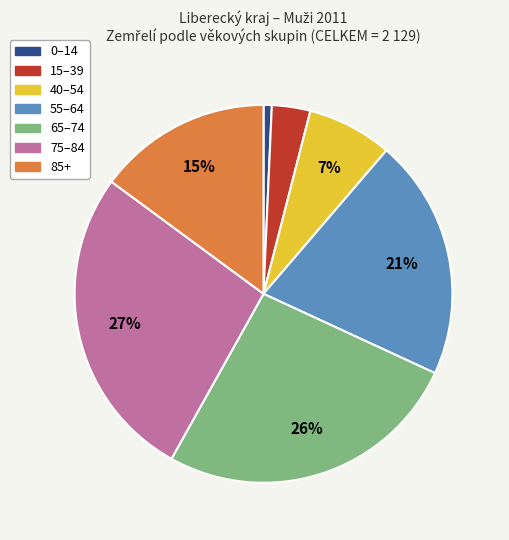

To the nearest percent, what is the average slice percentage?

14%